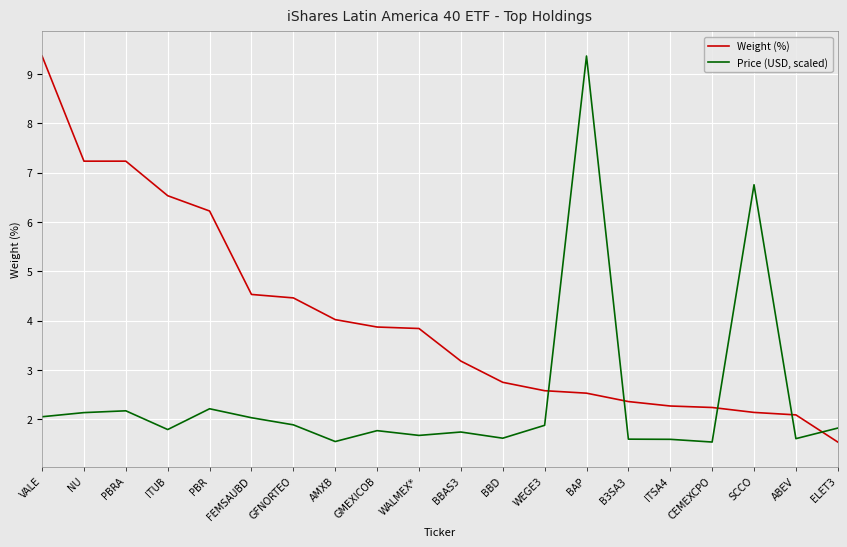

How many intersections are there between Price (USD, scaled) and Weight (%)?

5